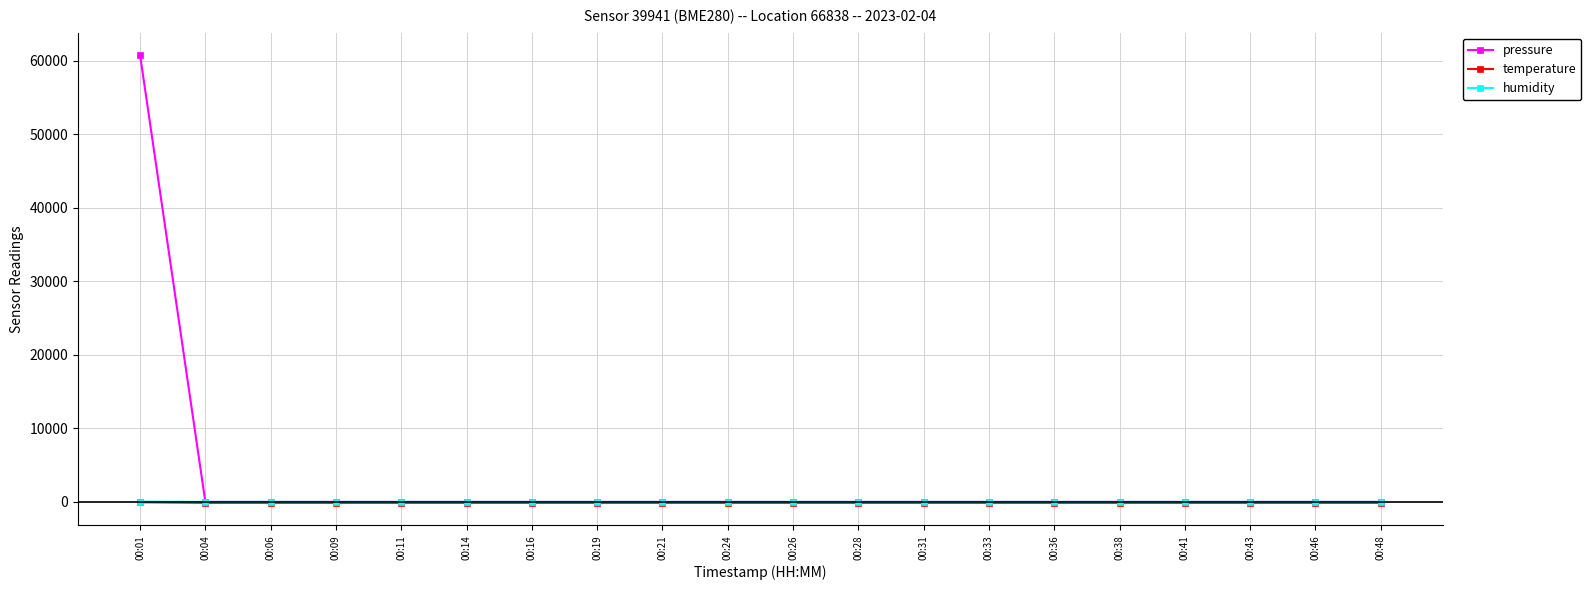

What is the greatest value displayed?

60749.2